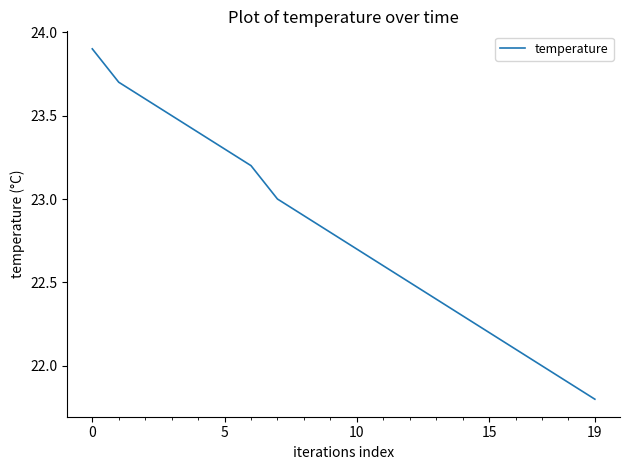

What is the smallest value displayed?

21.8